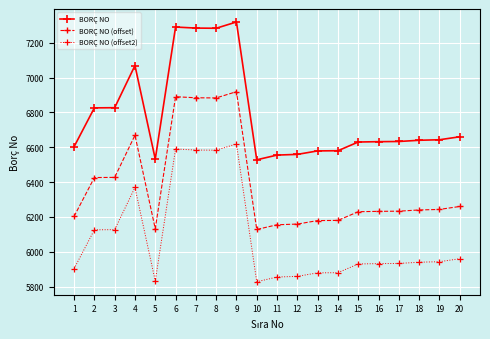

True or false: BORÇ NO (offset) and BORÇ NO (offset2) intersect in this chart.

False